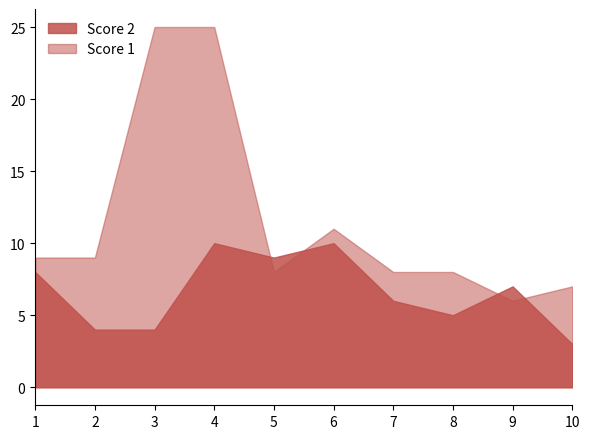

How many distinct data groups are displayed?

2